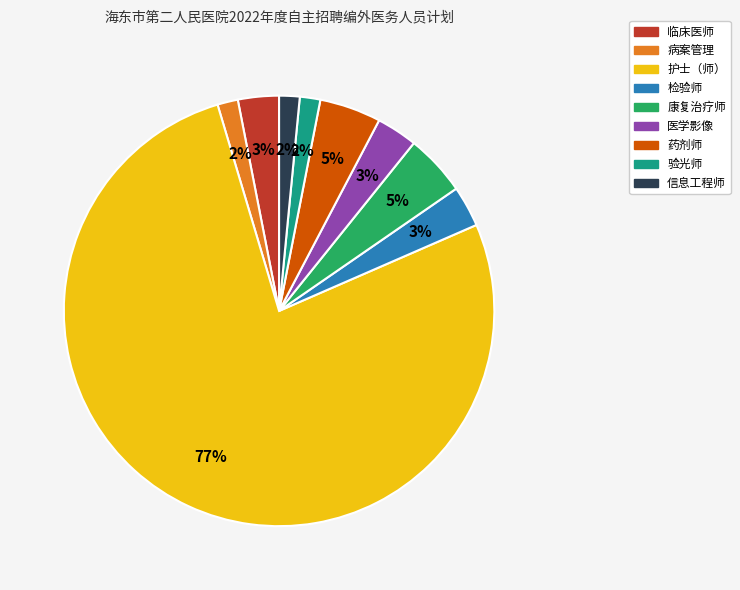

Which category has the biggest portion of the pie?

护士（师）